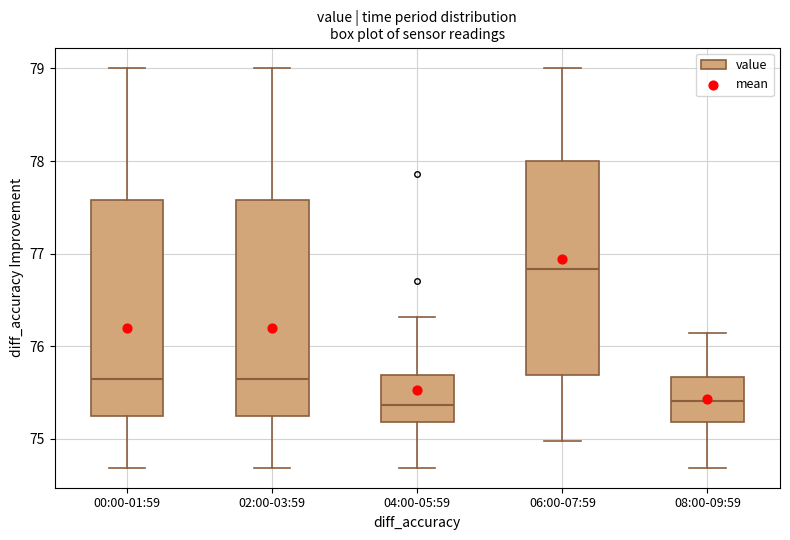

Which box has the highest median line?

06:00-07:59